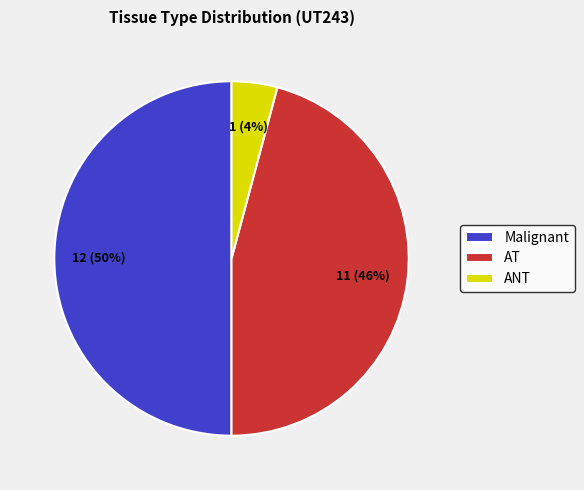

What is the largest slice in the pie chart?

Malignant